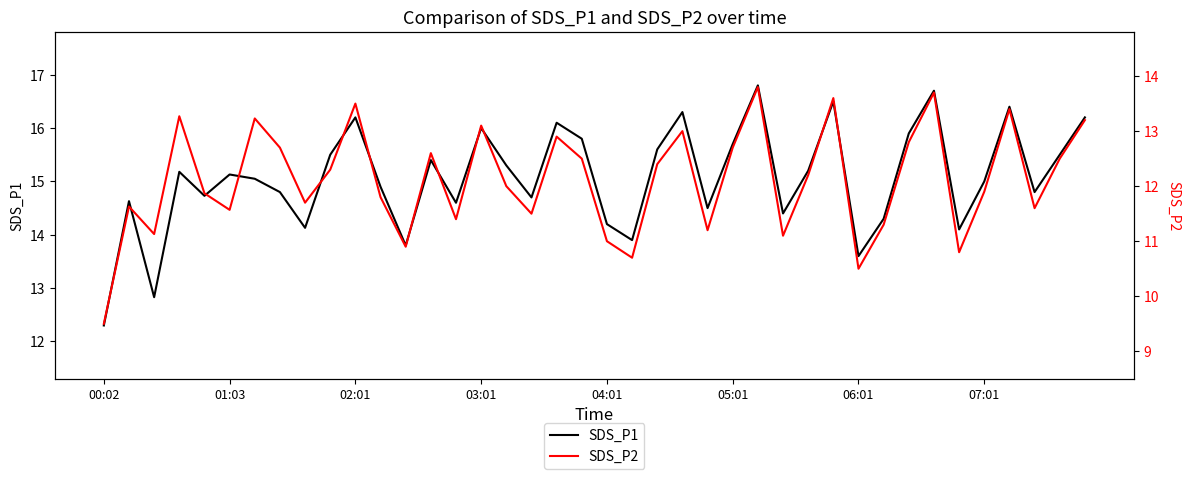

Which category has the lowest value in the SDS_P1 series?

00:02